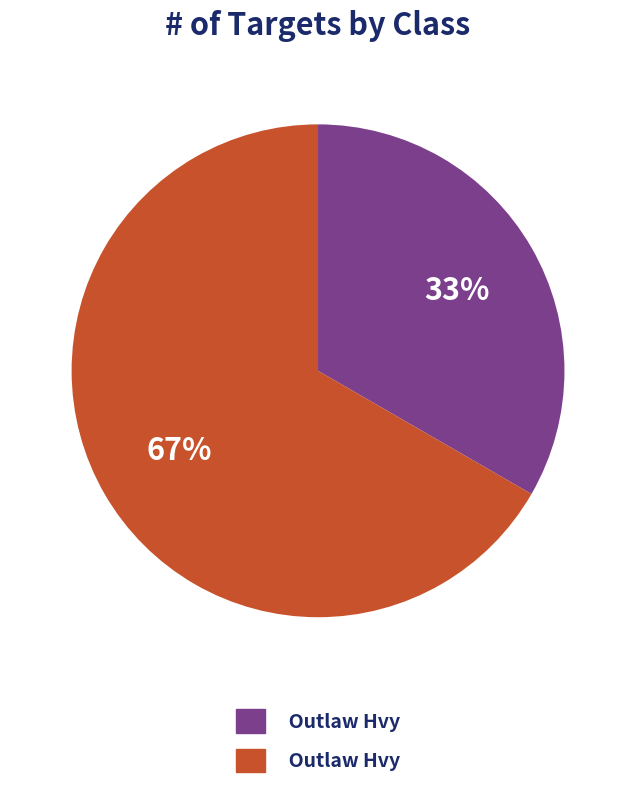

Does any single category account for the majority?

Yes